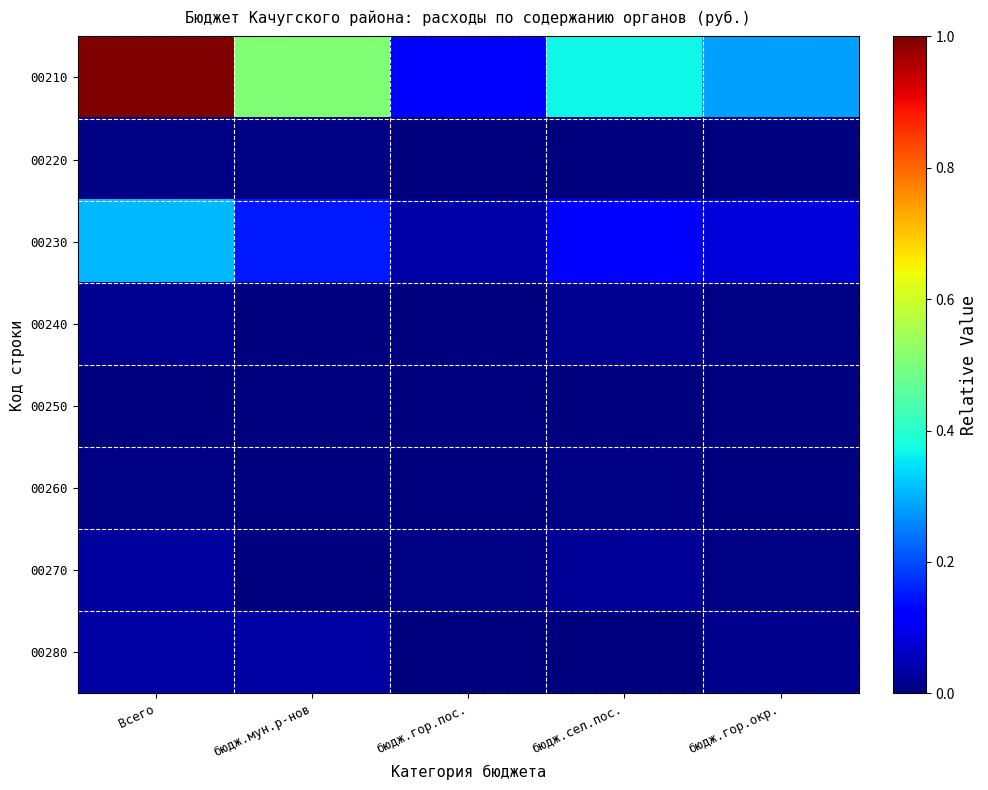

Which series changed the most between бюдж.сел.пос. and бюдж.гор.окр.?

00210